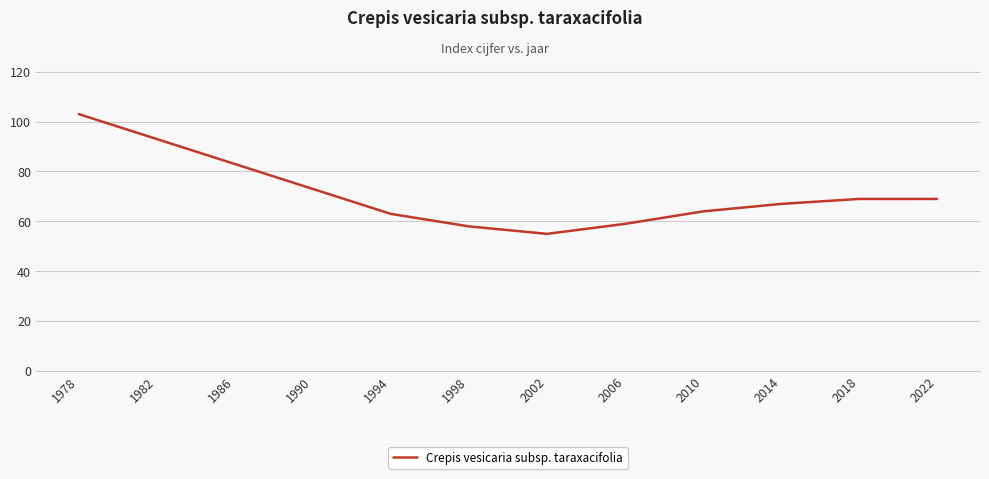

What is the difference between the values at 2002 and 2006?

4